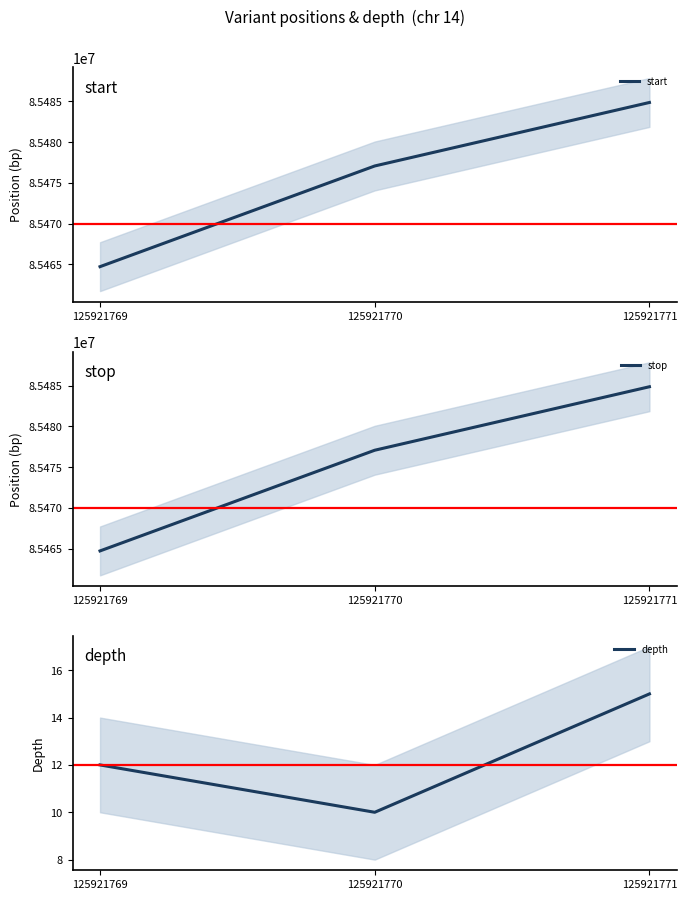

True or false: start has a value of 55882573 at 125921769.

False